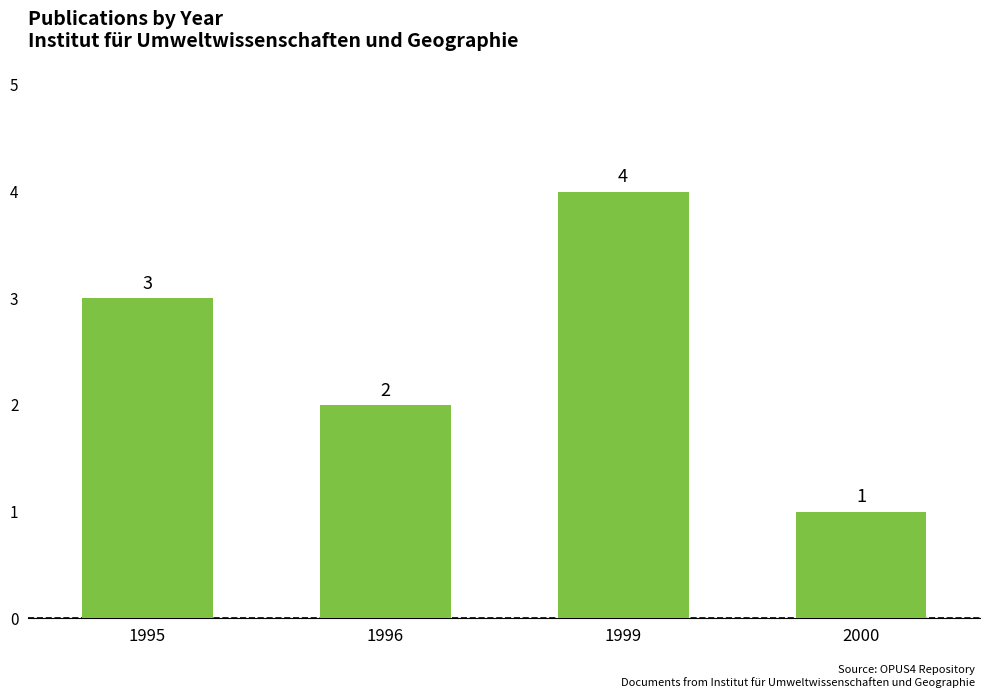

The chart shows a value of 0 at 2000. True or false?

False